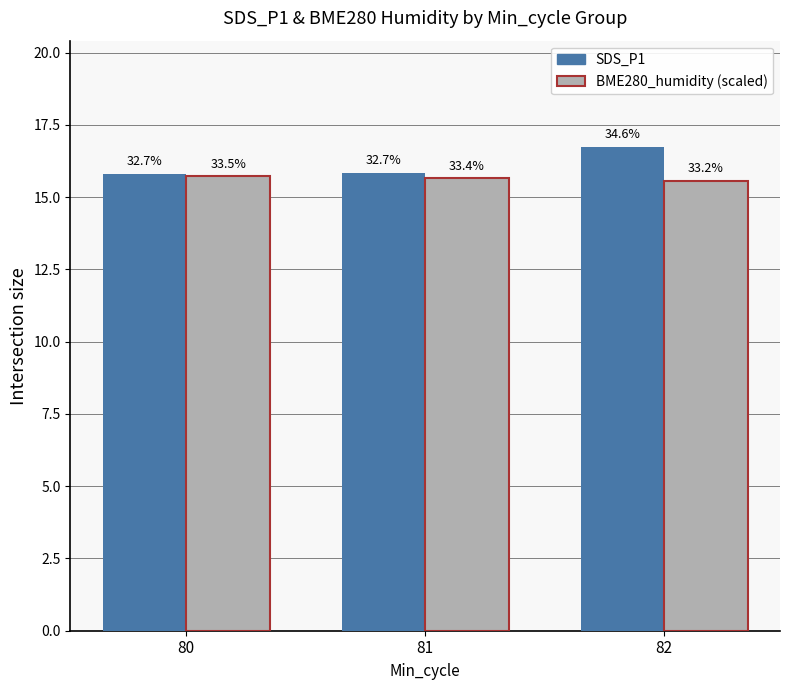

The value of BME280_humidity (scaled) at 82 is 15.6. True or false?

True